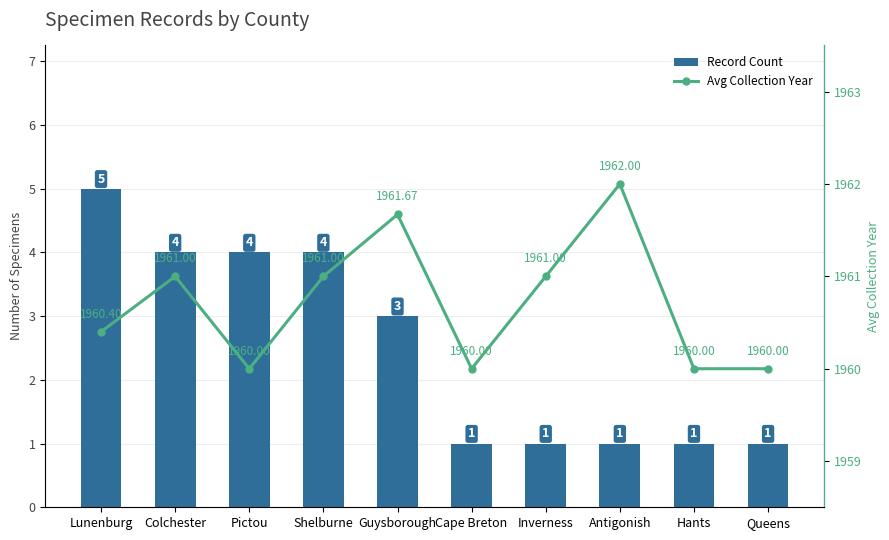

What is the label of the 2nd bar from the right?

Hants